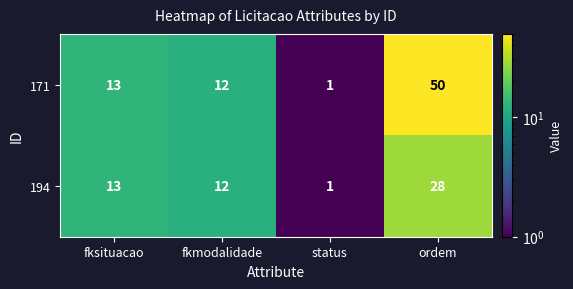

Which label corresponds to the largest value in the chart?

ordem